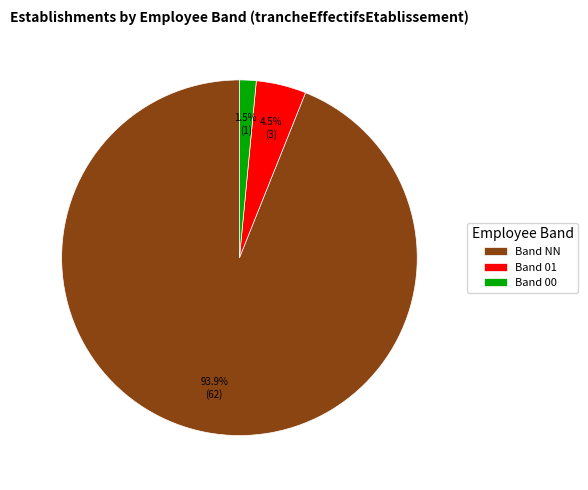

How many segments does this pie chart have?

3